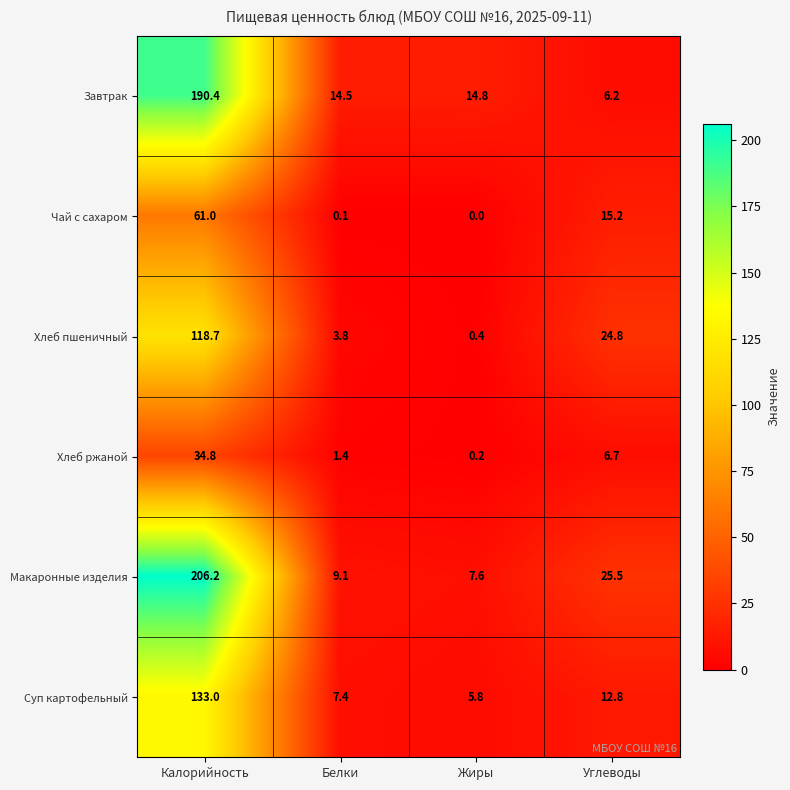

Which series changed the most between Жиры and Углеводы?

Хлеб пшеничный